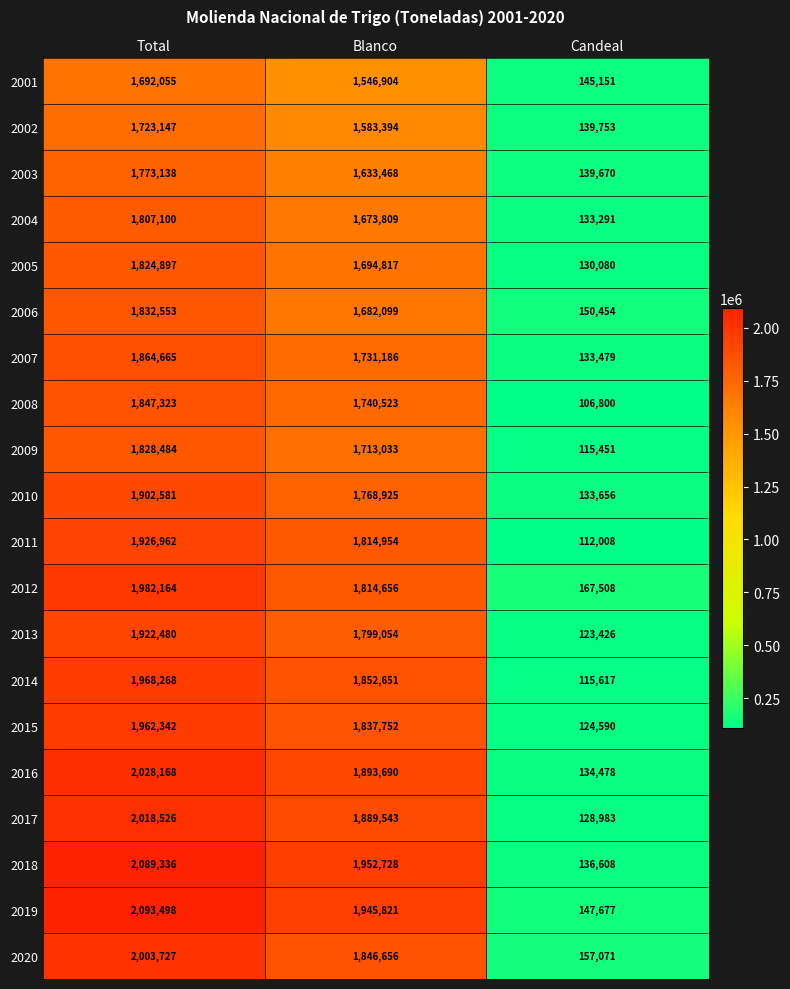

Rank the series by their maximum value, from lowest to highest.

2001, 2002, 2003, 2004, 2005, 2009, 2006, 2008, 2007, 2010, 2013, 2011, 2015, 2014, 2012, 2020, 2017, 2016, 2018, 2019